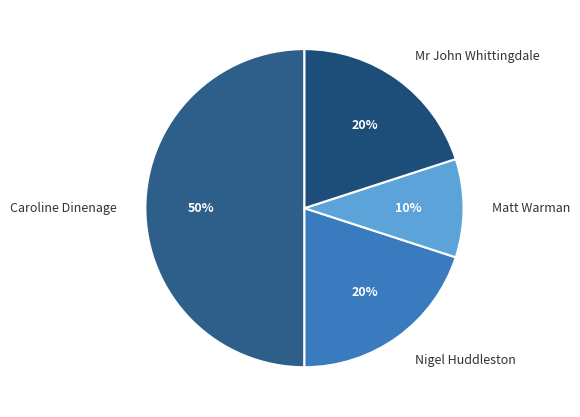

To the nearest percent, what is the difference between the Matt Warman and Mr John Whittingdale slice percentages?

10%